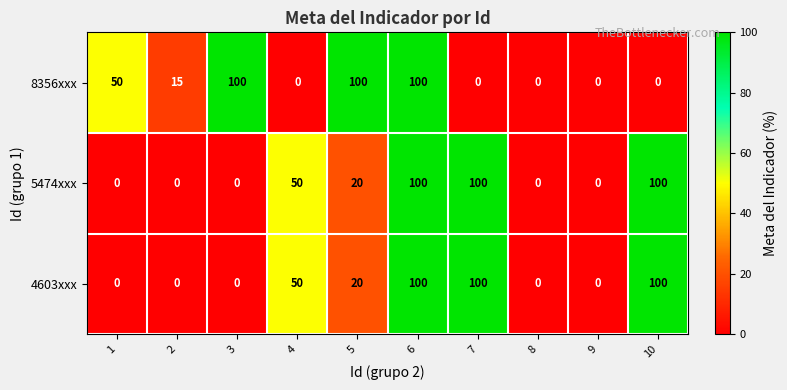

At which category is the sum across all series the highest?

6